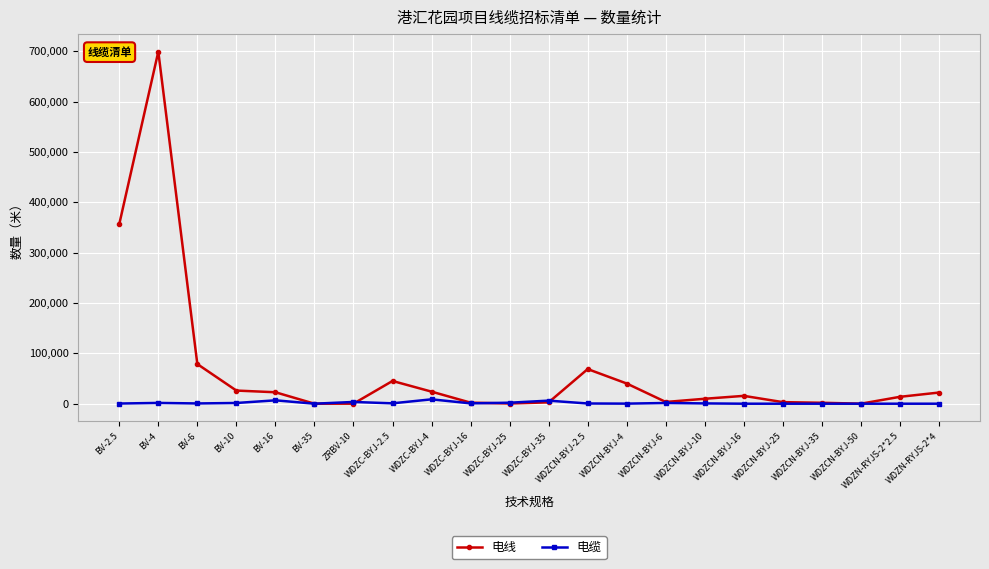

What are all the series names shown in the legend?

电线, 电缆